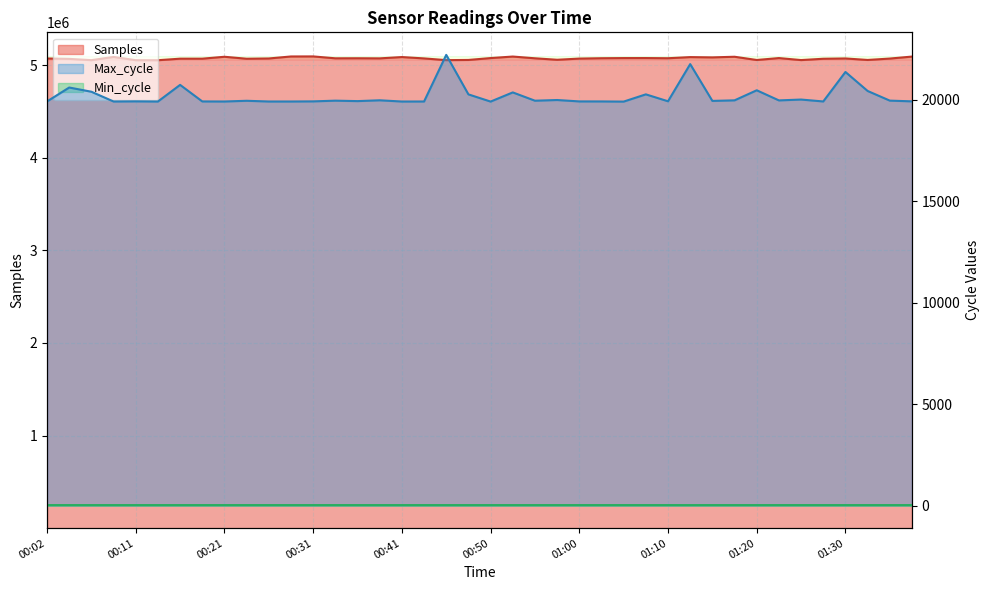

Which has a higher value, 00:43 or 01:03?

01:03